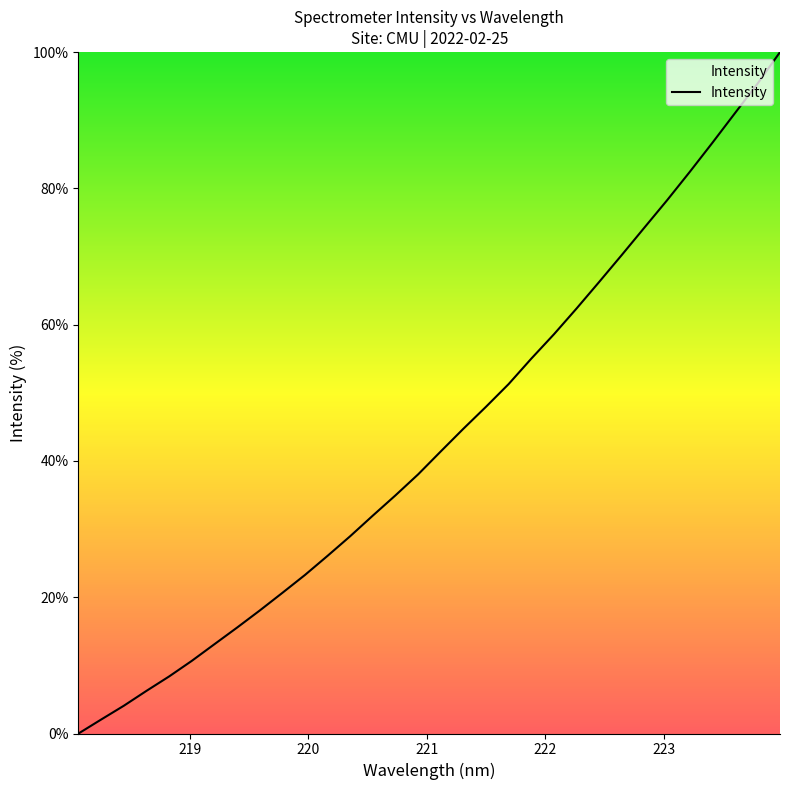

What is the difference between the maximum and minimum values?

100.0